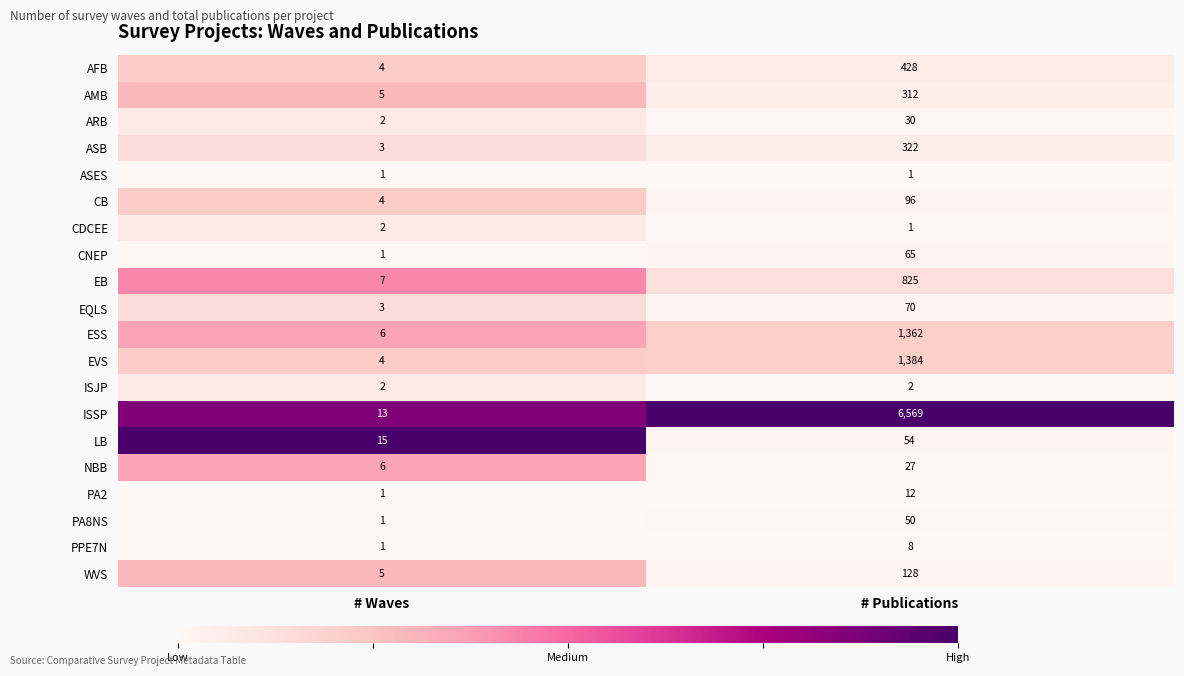

What is the maximum value shown in the chart?

6569